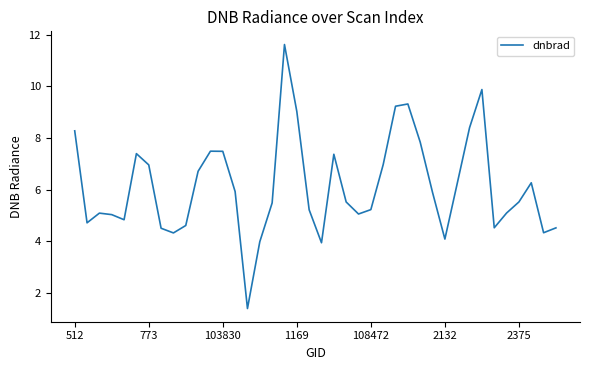

What is the greatest value displayed?

11.6